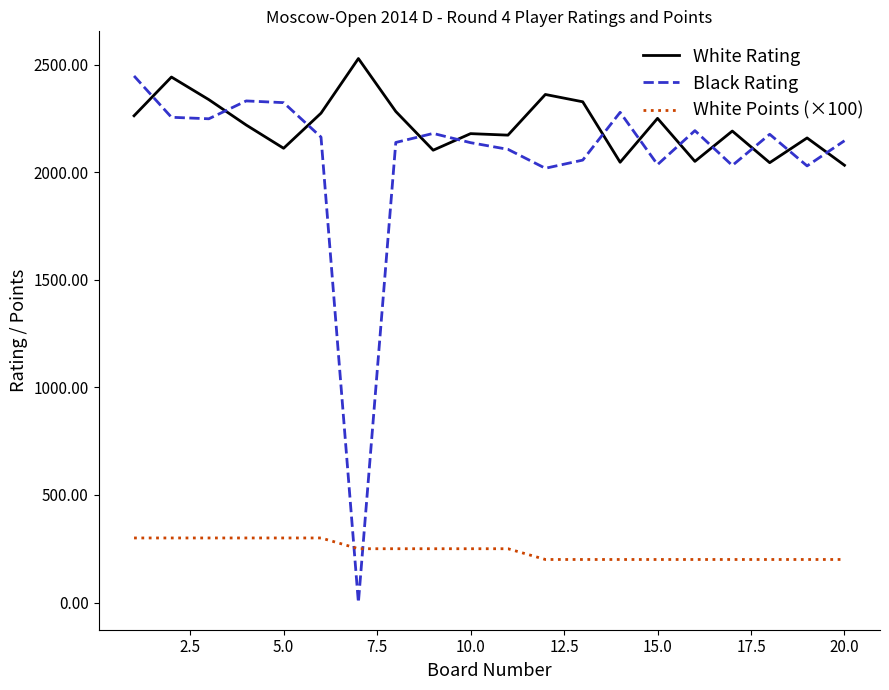

Which series has the largest range (max minus min)?

Black Rating